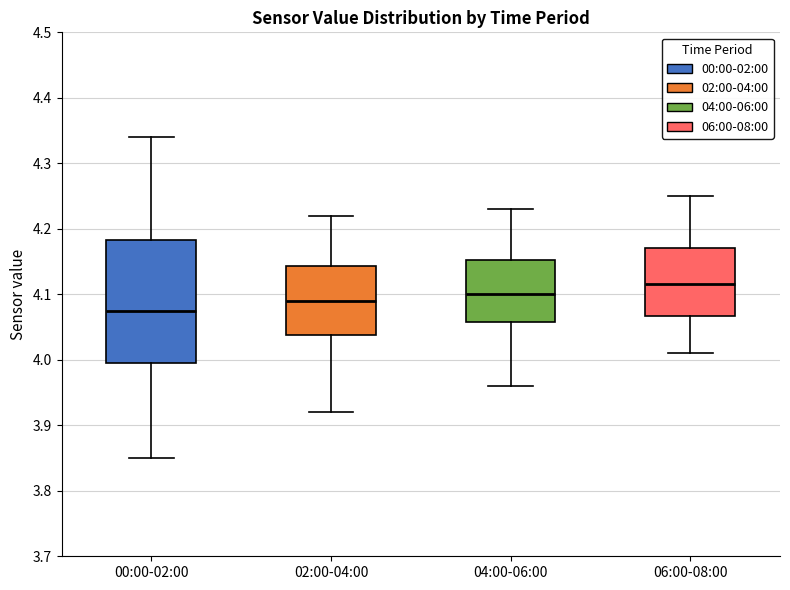

Reading left to right, transcribe this box plot: for each box, give where its median line is, the range the box spans, and where its two whiskers end, as read against the y-axis. The values are not printed on the chart, so give them approximately, as read against the axis.

00:00-02:00: median 4.08, box 4.00 to 4.18, whiskers 3.85 to 4.34
02:00-04:00: median 4.09, box 4.04 to 4.14, whiskers 3.92 to 4.22
04:00-06:00: median 4.10, box 4.06 to 4.15, whiskers 3.96 to 4.23
06:00-08:00: median 4.12, box 4.07 to 4.17, whiskers 4.01 to 4.25